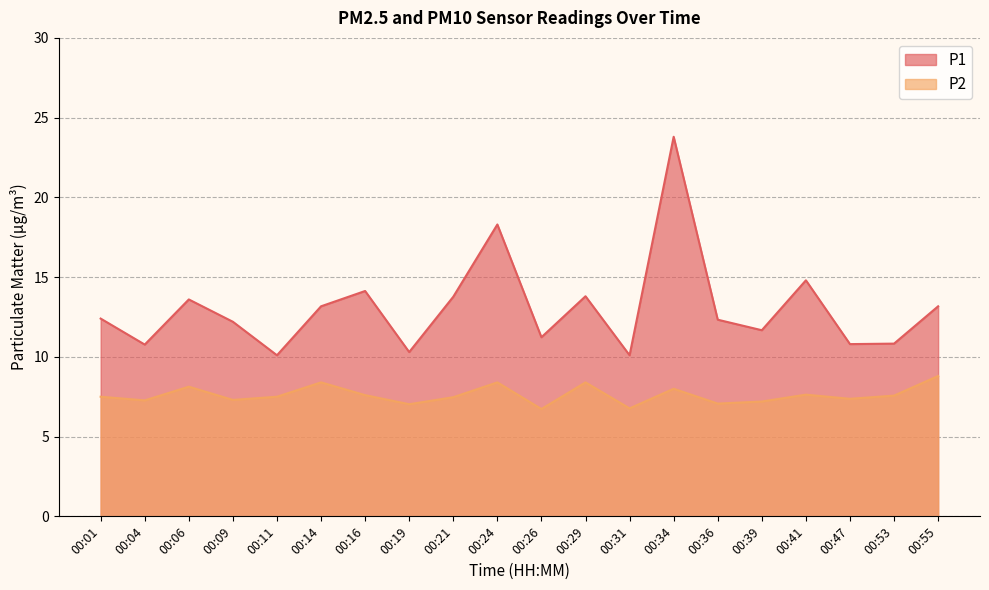

What is the average value of the P1 series?

13.1